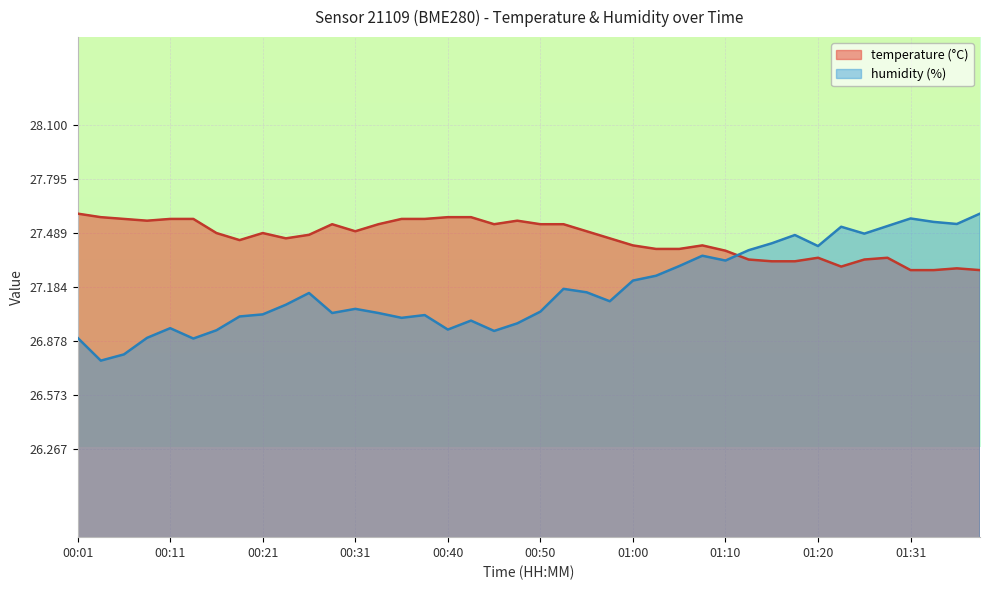

After their last crossing, which series has the higher values: humidity or temperature?

humidity